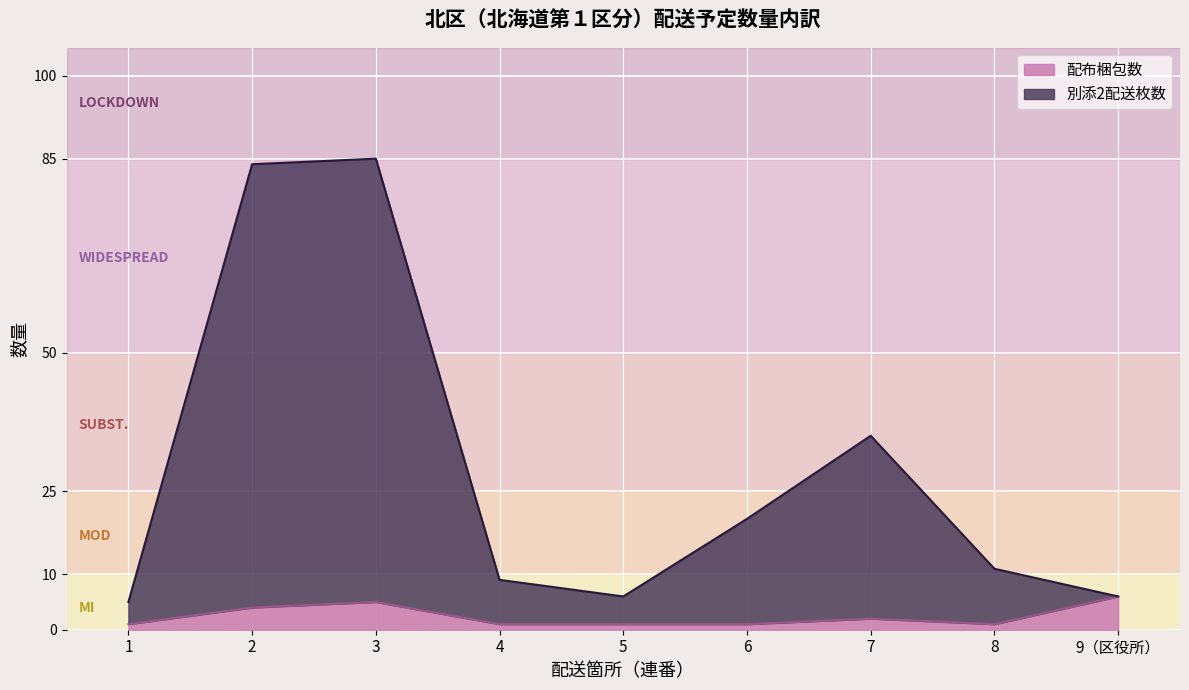

Which category has the lowest value across all series?

1